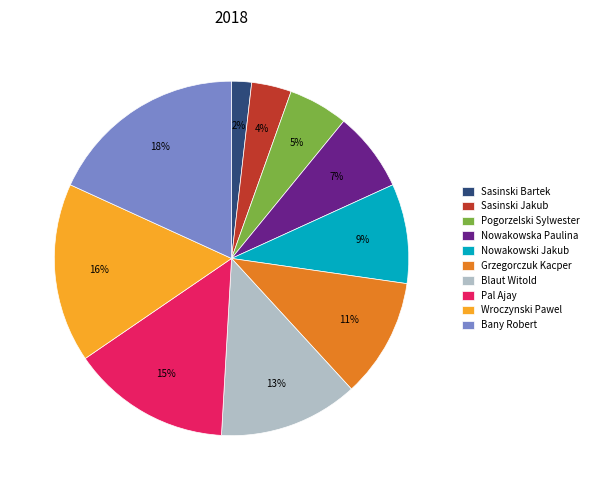

Is the sum of Wroczynski Pawel and Nowakowski Jakub greater than half?

No